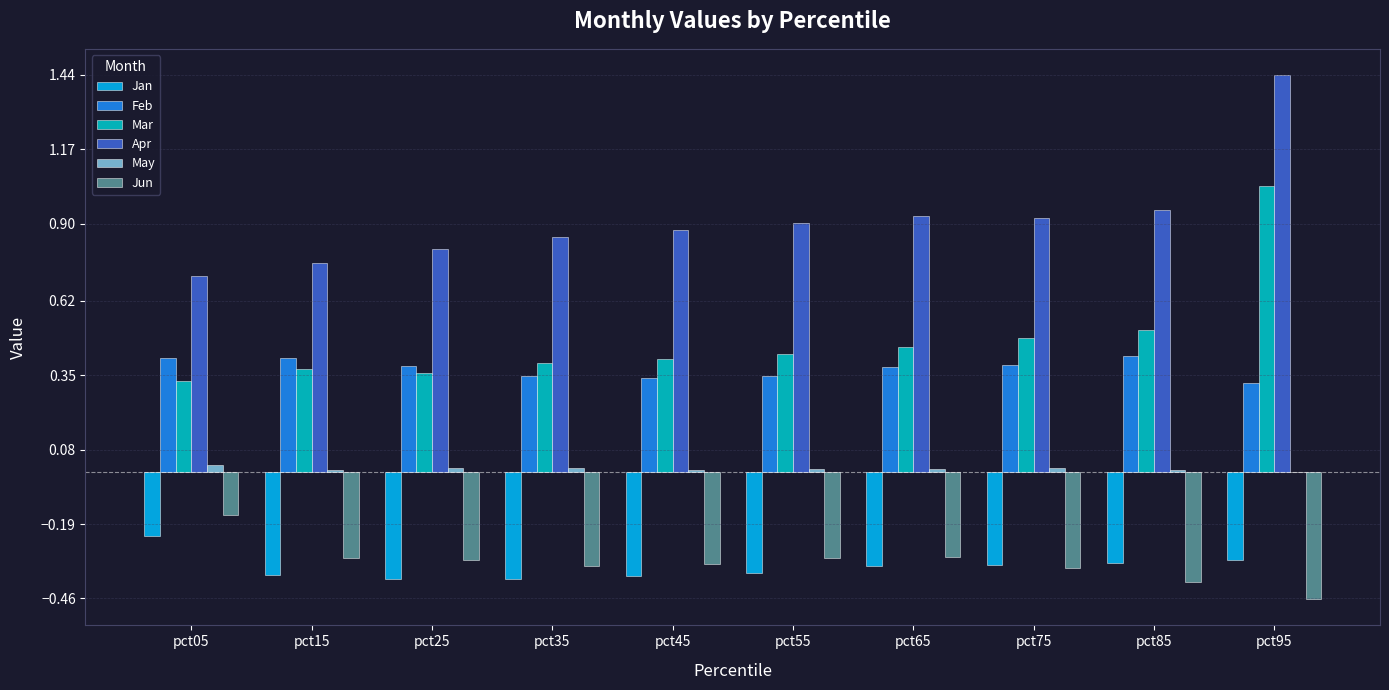

Which category has the highest value in the Mar series?

pct95